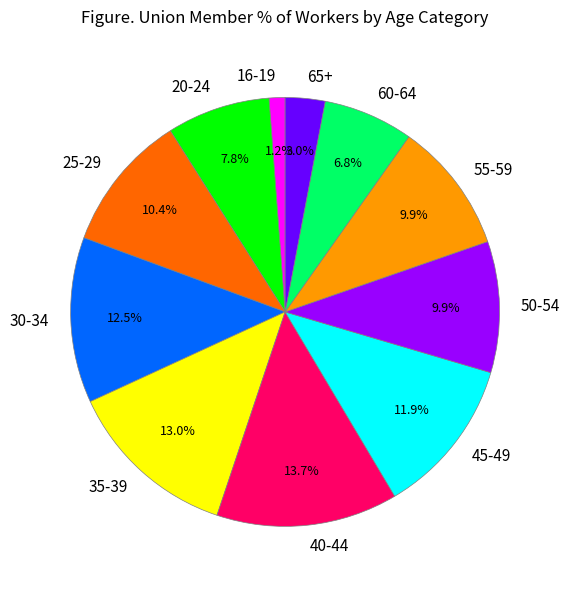

How much of the chart is everything except 40-44?

86.3%